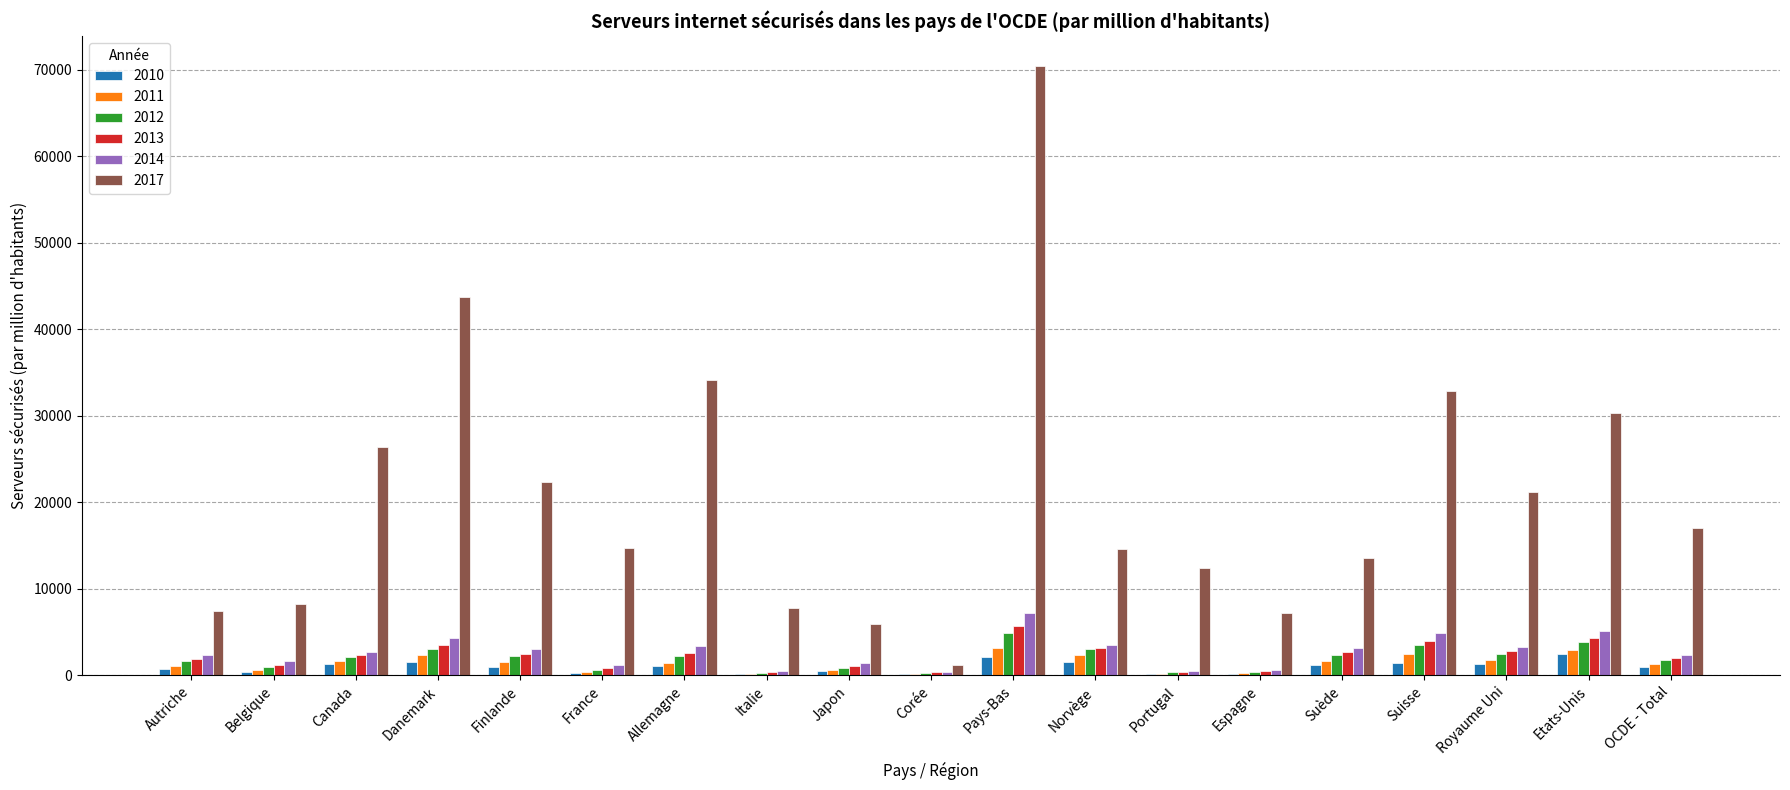

What is the maximum value for 2013?

5668.3